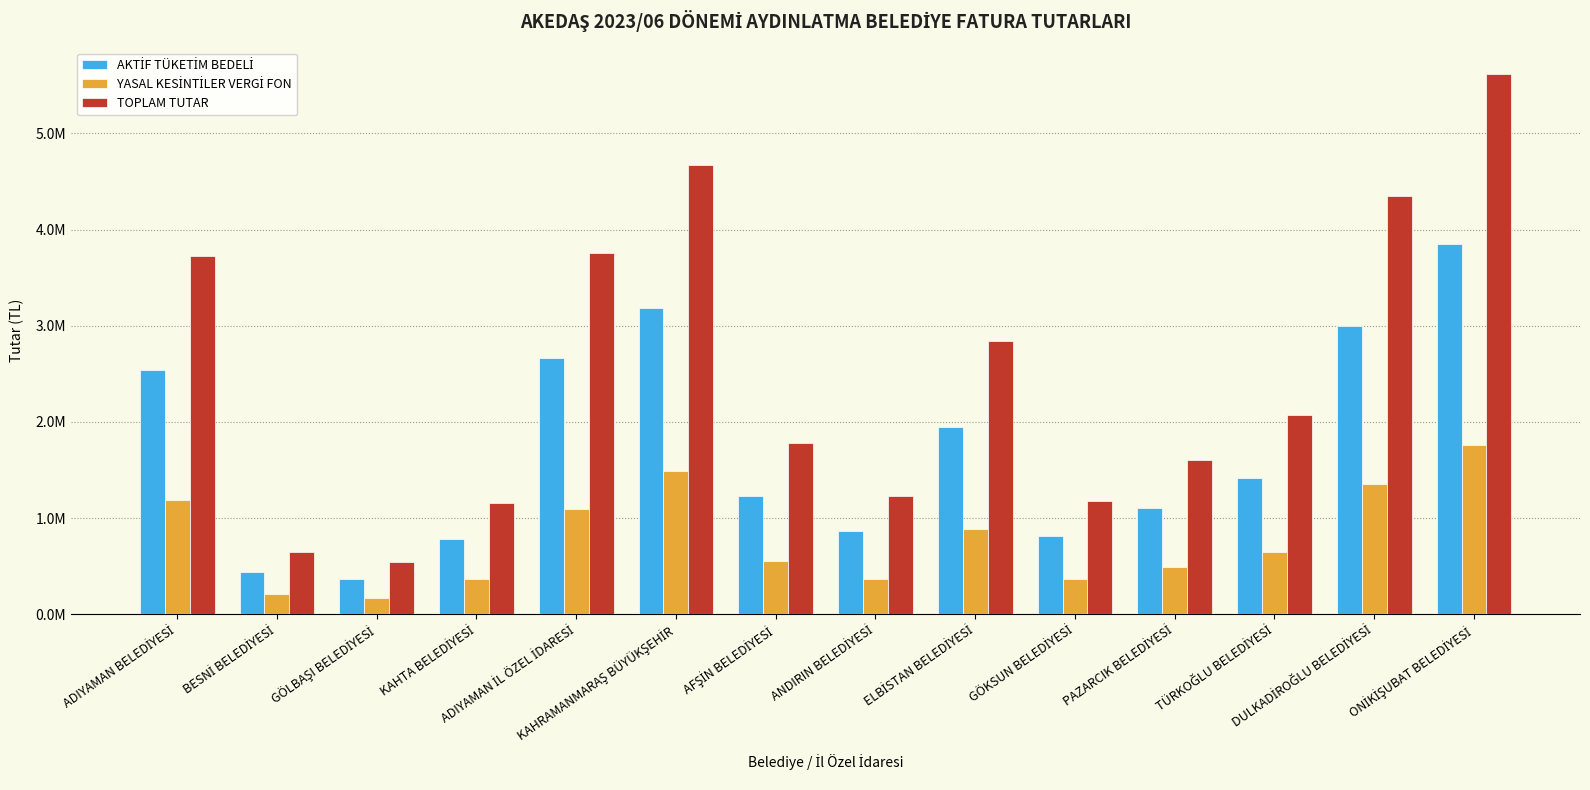

Does the chart contain stacked bars?

No